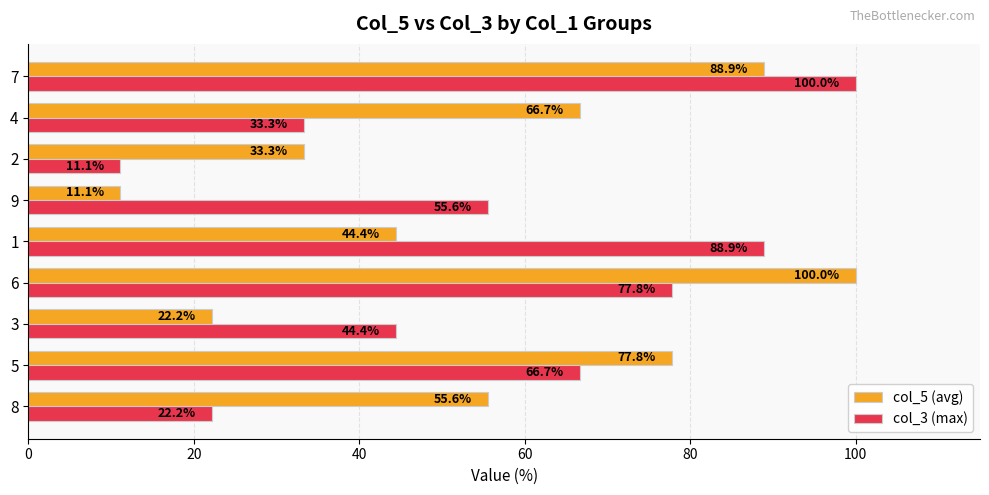

What is the difference between the highest and lowest values at 6?

22.2